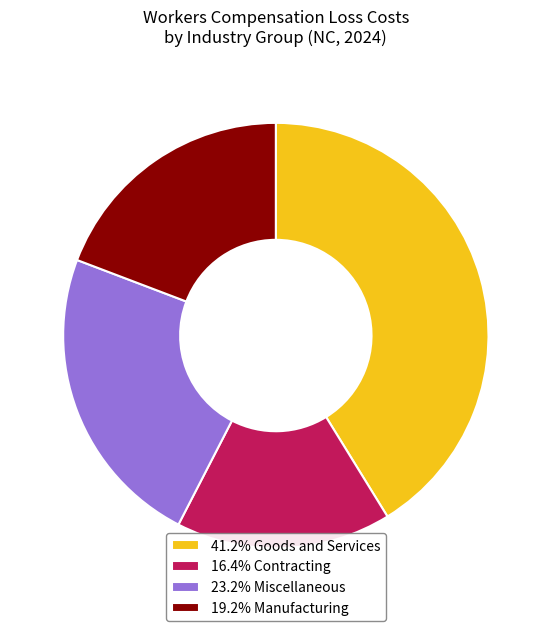

Is there a majority slice in this chart?

No